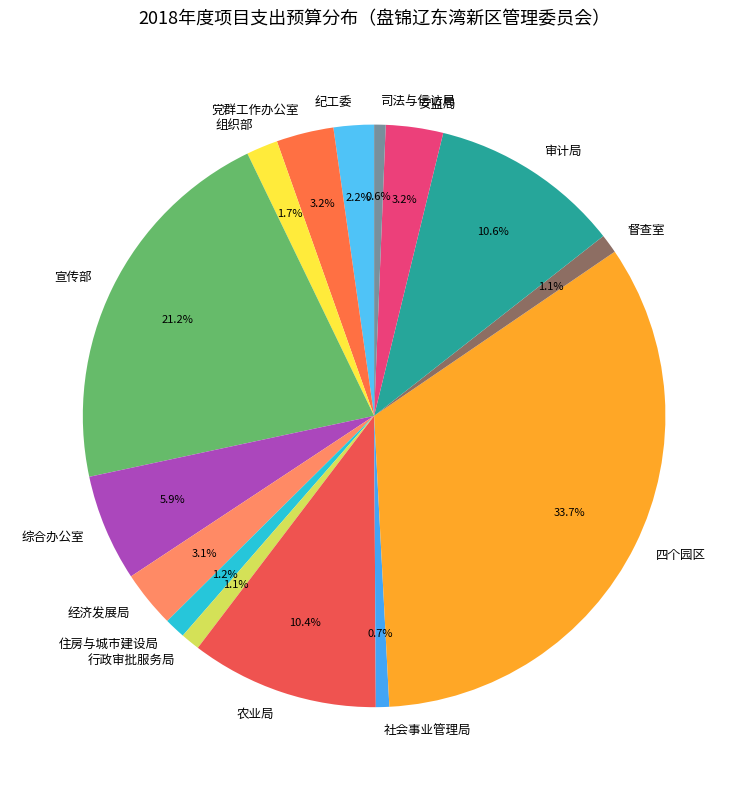

What portion of the pie excludes 综合办公室?

94.1%